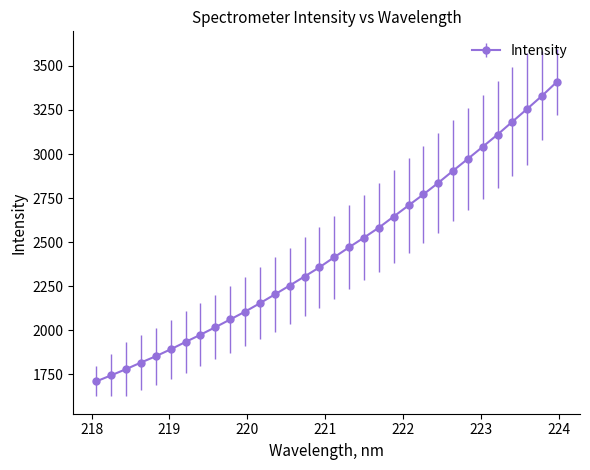

True or false: the data has more than 0 interior local peaks.

False